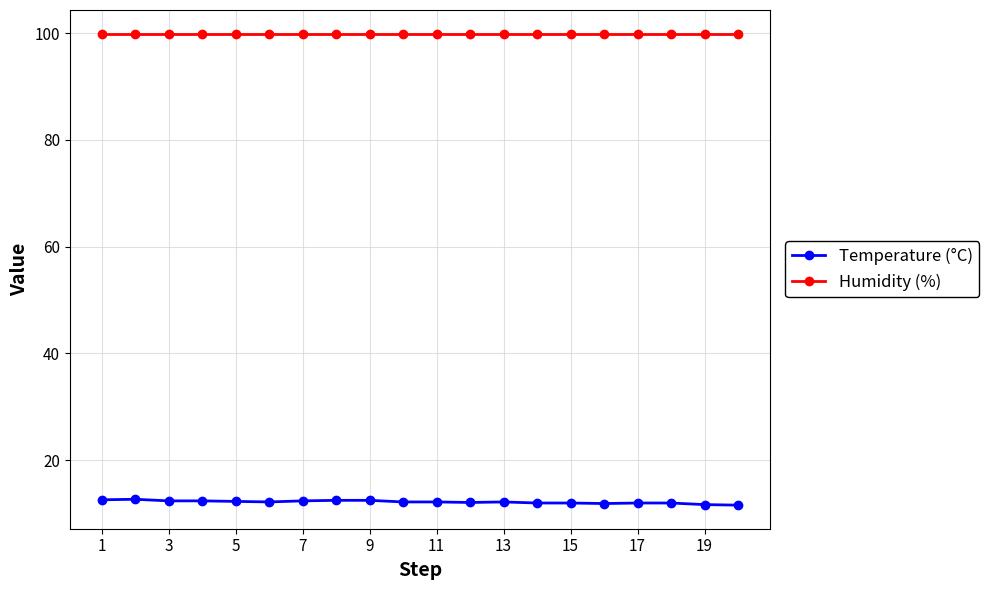

Which series has the widest spread of values?

Temperature (°C)